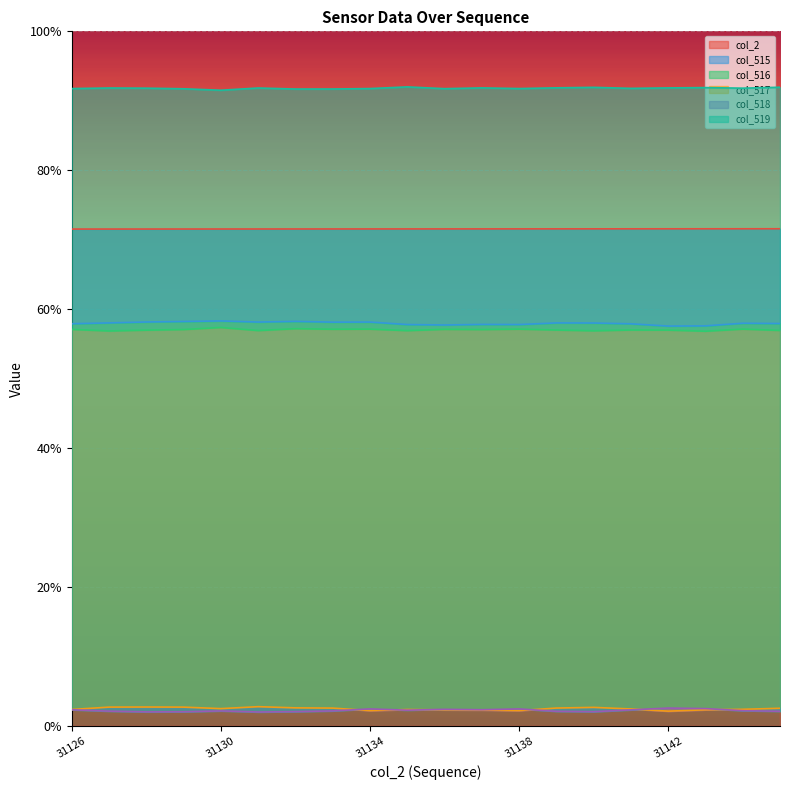

Is it true that col_519 equals 45879.7 at 31134?

True